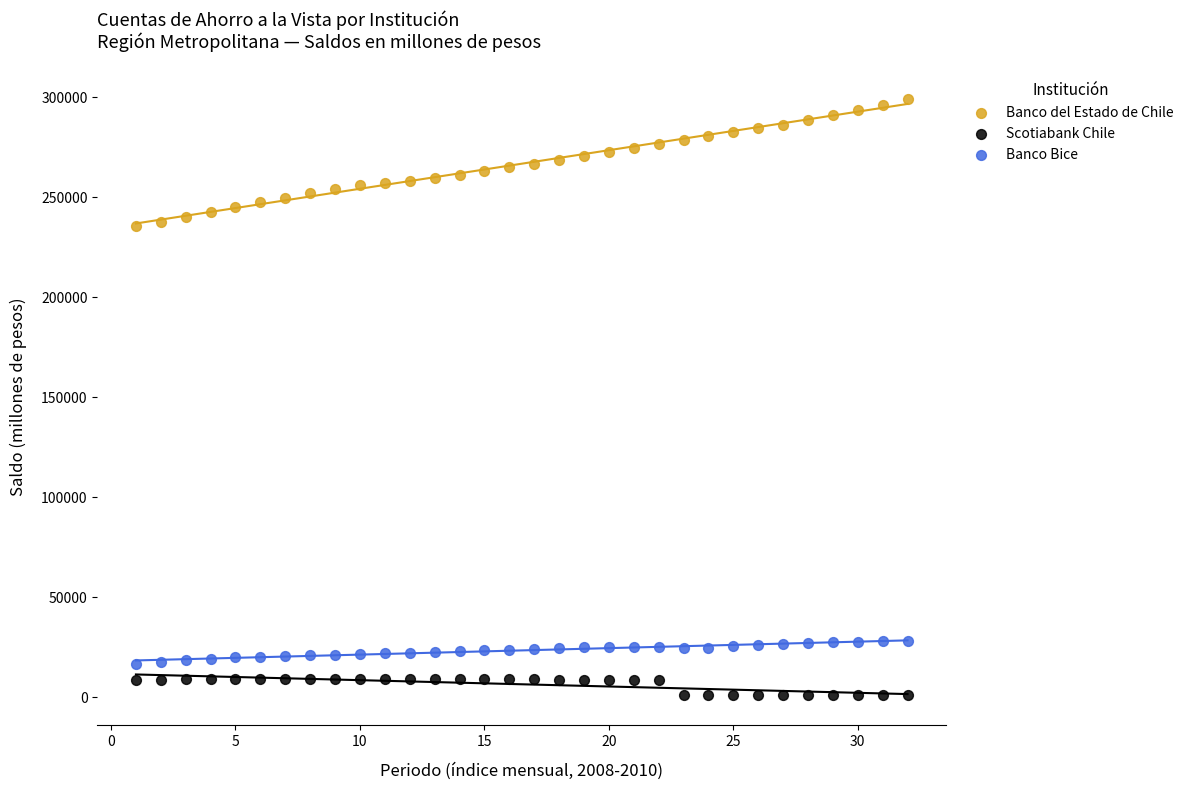

Which series reaches the maximum Y coordinate?

Banco del Estado de Chile